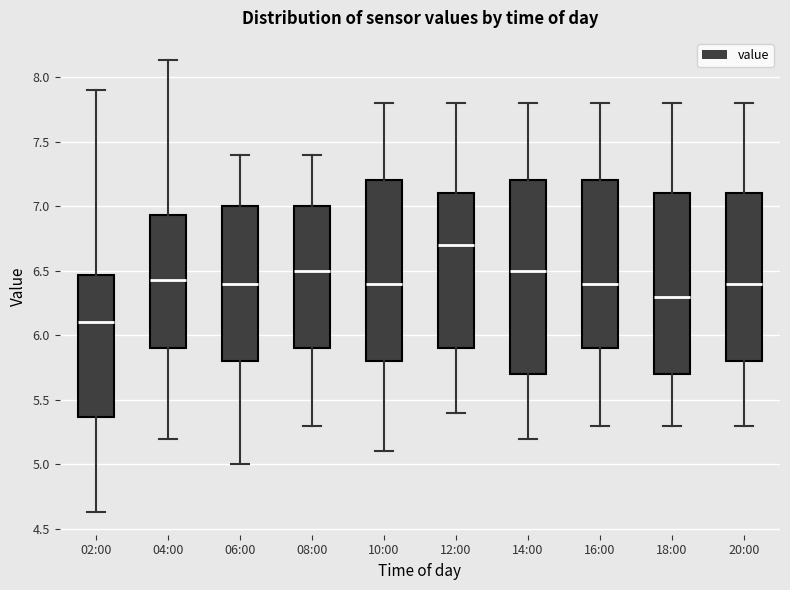

Which box's median line is the lowest?

02:00